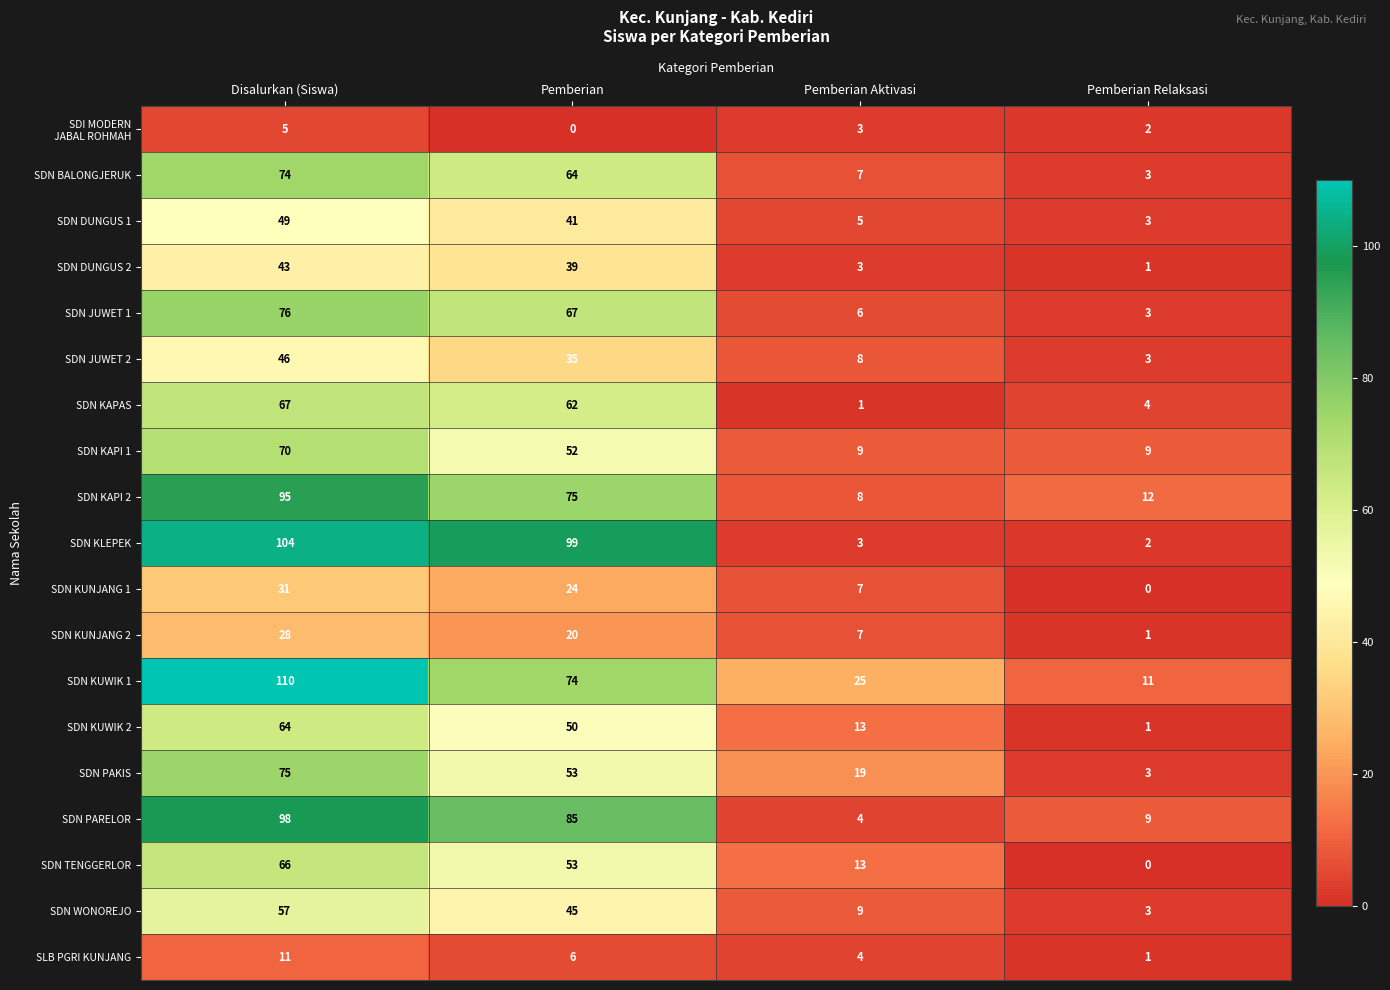

What is the total value across all series at Pemberian?

944